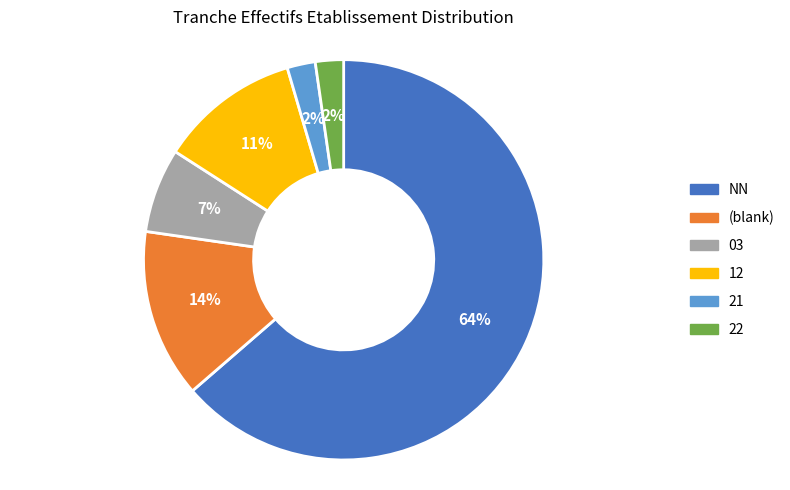

To the nearest percent, what is the average slice percentage?

17%